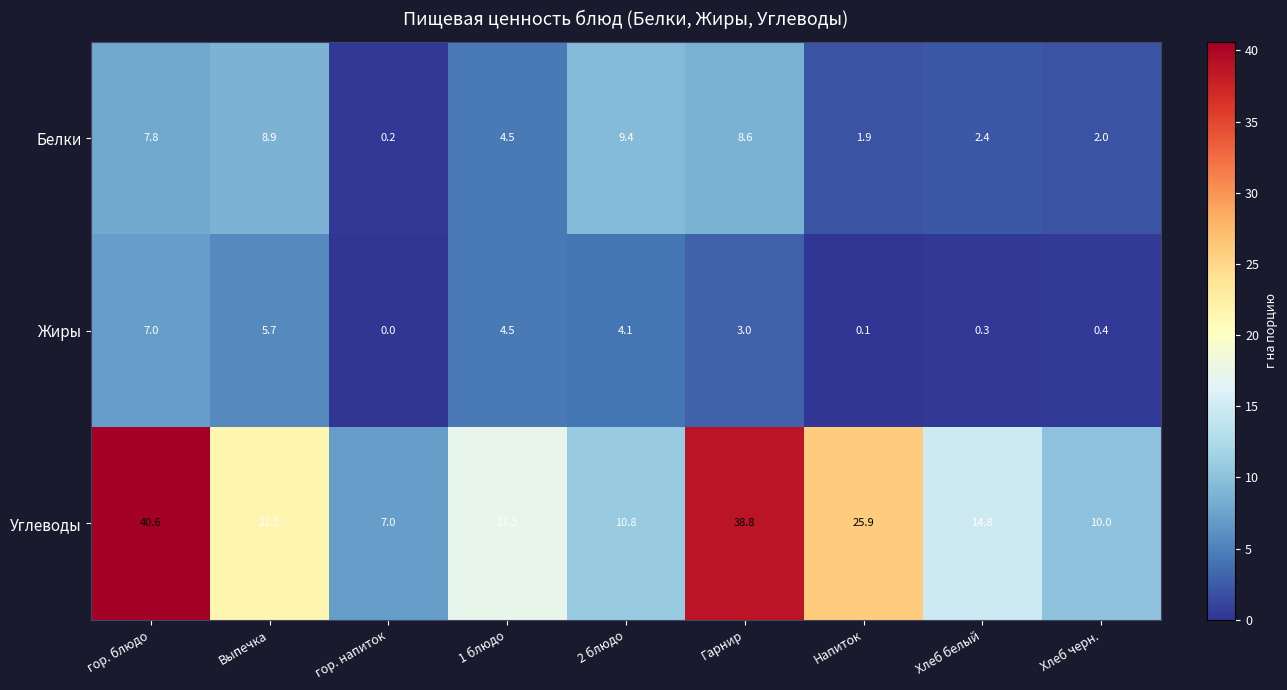

At Хлеб белый, list the series in order from largest to smallest.

Углеводы, Белки, Жиры